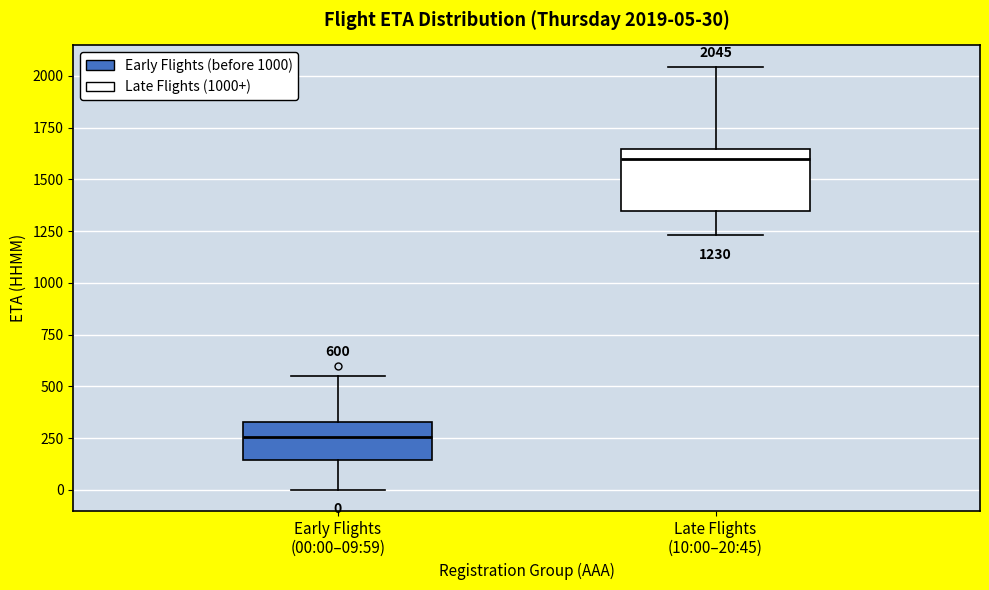

Comparing the boxes themselves (not the whiskers), which one is the tallest?

Late Flights (10:00–20:45)